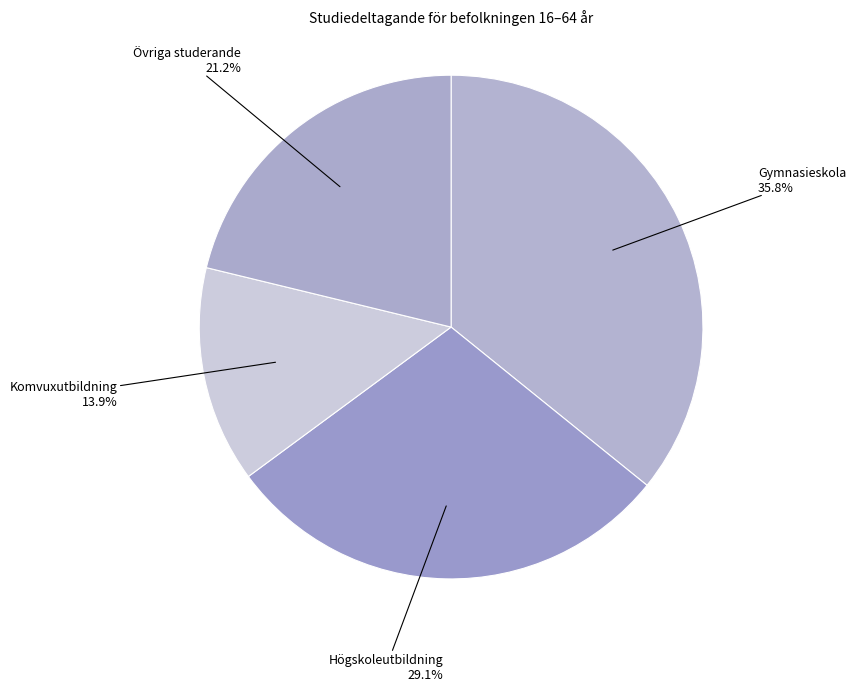

To the nearest percent, what is the average slice percentage?

25%